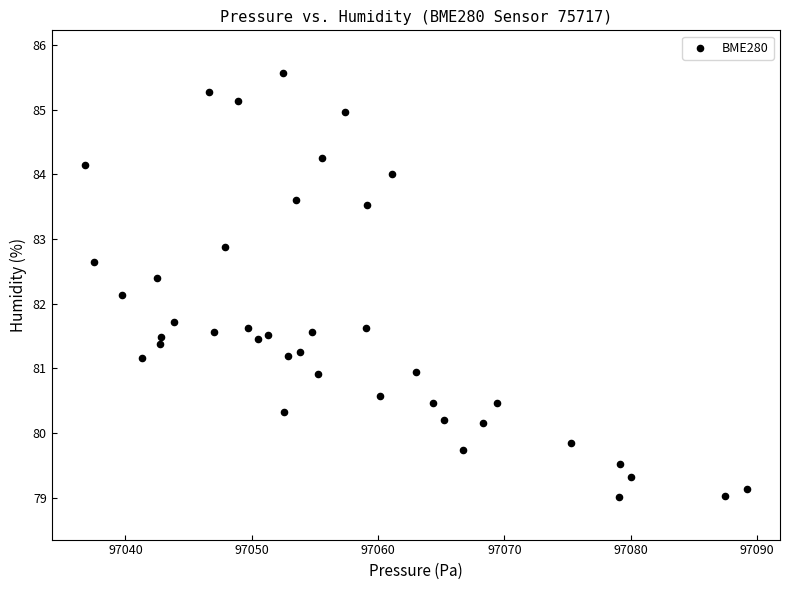

What Y value in the scatter plot is closest to 82?

82.1